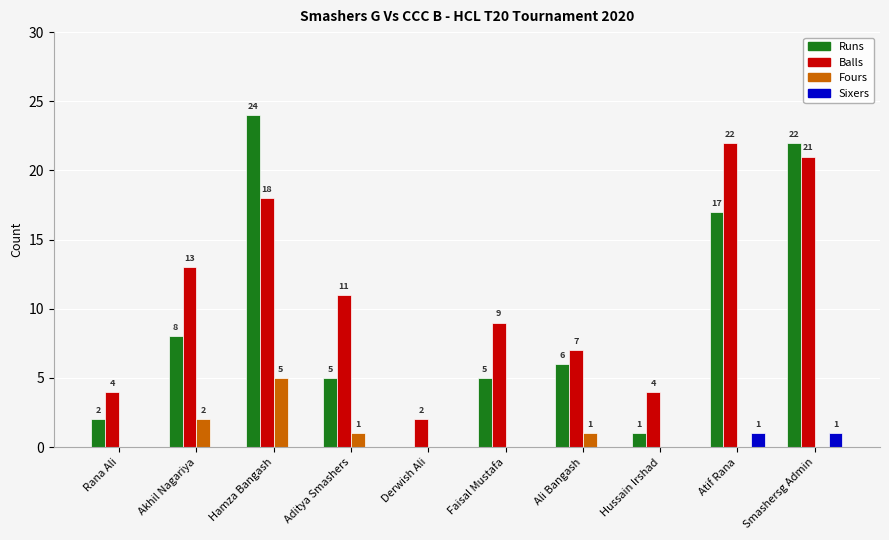

Reading left to right, extract all data points from this chart.

Runs: Rana Ali=2	Akhil Nagariya=8	Hamza Bangash=24	Aditya Smashers=5	Derwish Ali=0	Faisal Mustafa=5	Ali Bangash=6	Hussain Irshad=1	Atif Rana=17	Smashersg Admin=22
Balls: Rana Ali=4	Akhil Nagariya=13	Hamza Bangash=18	Aditya Smashers=11	Derwish Ali=2	Faisal Mustafa=9	Ali Bangash=7	Hussain Irshad=4	Atif Rana=22	Smashersg Admin=21
Fours: Rana Ali=0	Akhil Nagariya=2	Hamza Bangash=5	Aditya Smashers=1	Derwish Ali=0	Faisal Mustafa=0	Ali Bangash=1	Hussain Irshad=0	Atif Rana=0	Smashersg Admin=0
Sixers: Rana Ali=0	Akhil Nagariya=0	Hamza Bangash=0	Aditya Smashers=0	Derwish Ali=0	Faisal Mustafa=0	Ali Bangash=0	Hussain Irshad=0	Atif Rana=1	Smashersg Admin=1